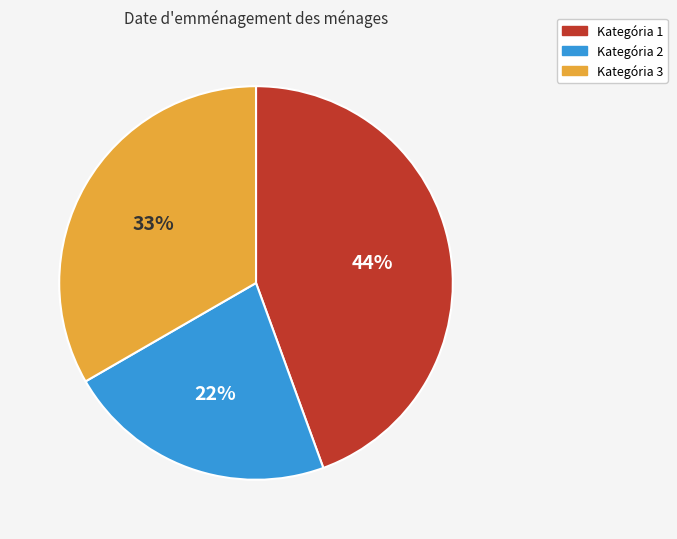

What is the ratio of the value at Kategória 2 to the value at Kategória 3?

0.7